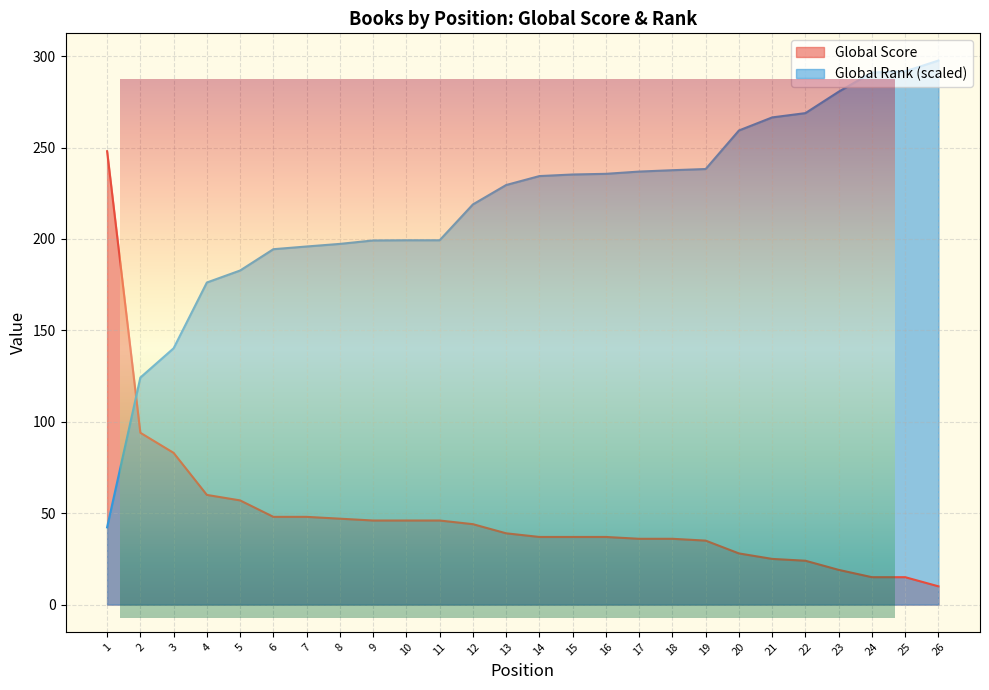

Where do Global Rank (scaled) and Global Score first cross each other?

1 and 2